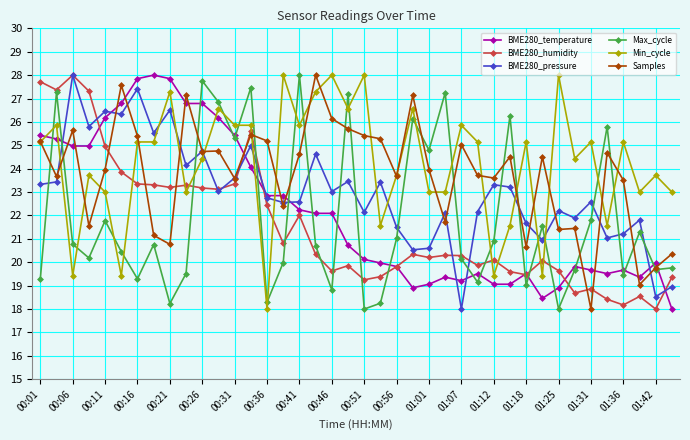

At how many categories does at least one series exceed 19?

40